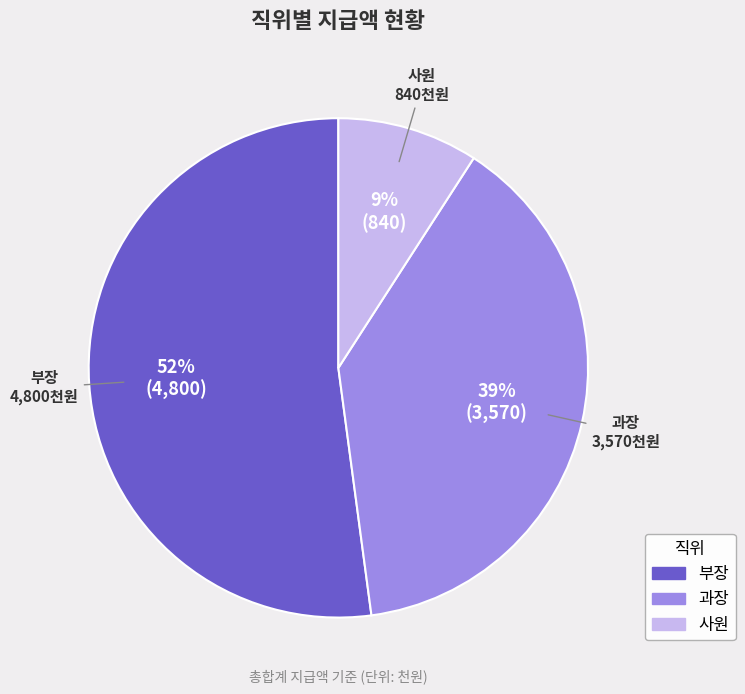

To the nearest percent, what portion does 과장 represent?

39%